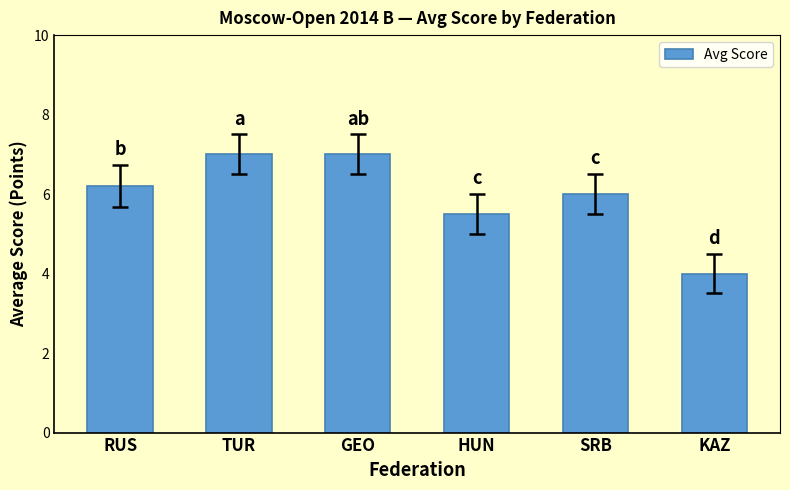

At which category does the chart reach its minimum across all series?

KAZ